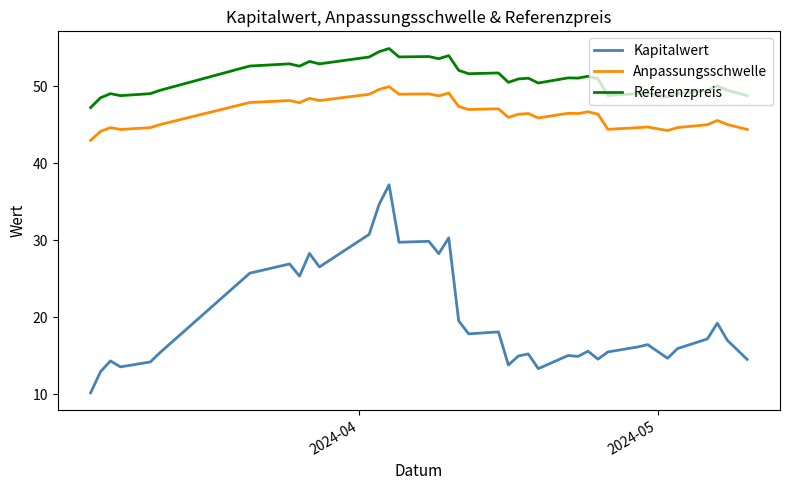

What is the highest value of the Referenzpreis series?

54.9